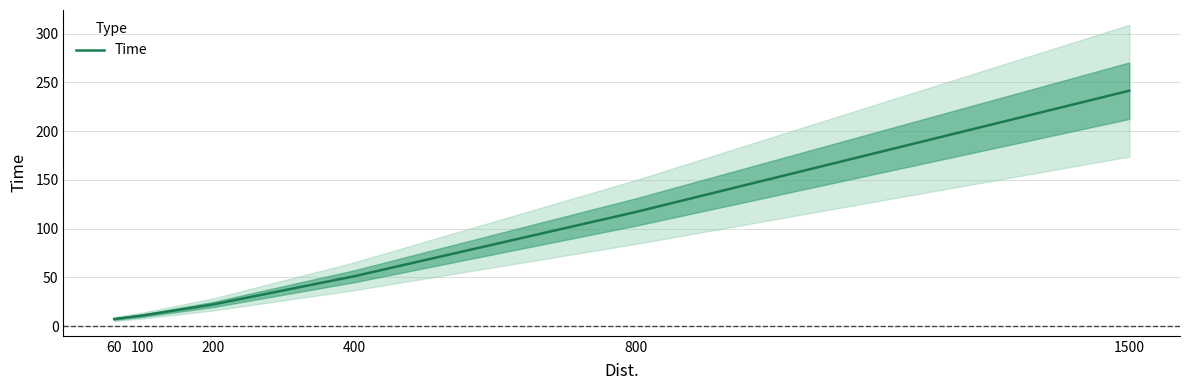

List the labels in order of value, largest first.

1500, 800, 400, 200, 100, 60